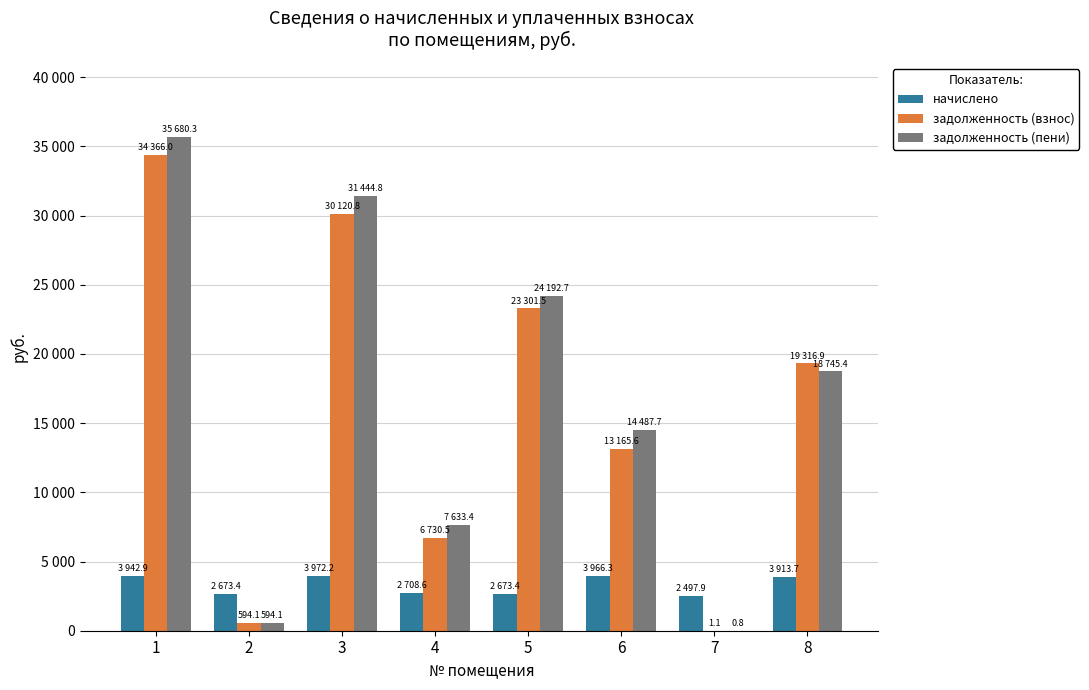

What is the difference between the maximum and minimum values in the задолженность (взнос) series?

34364.8